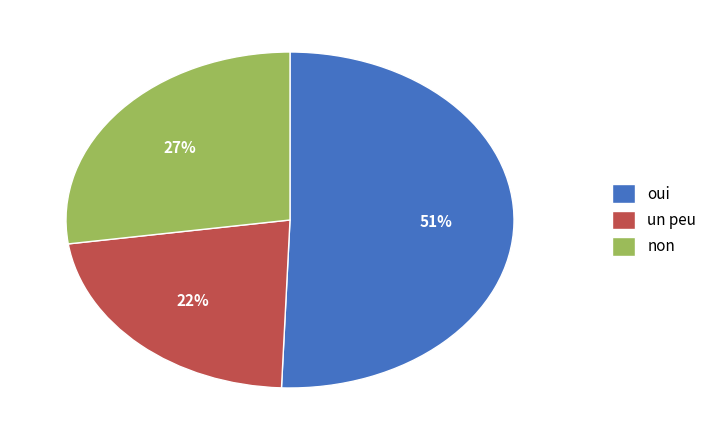

Count the number of slices in the pie.

3